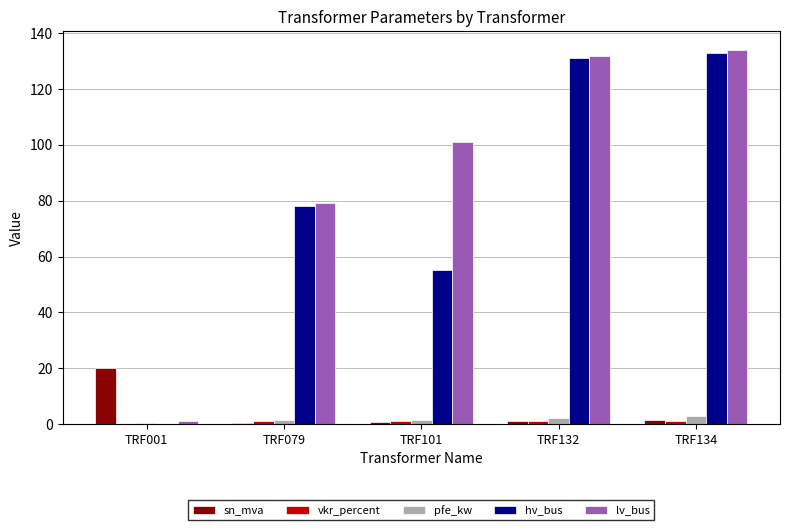

Which series has the largest total across all categories?

lv_bus